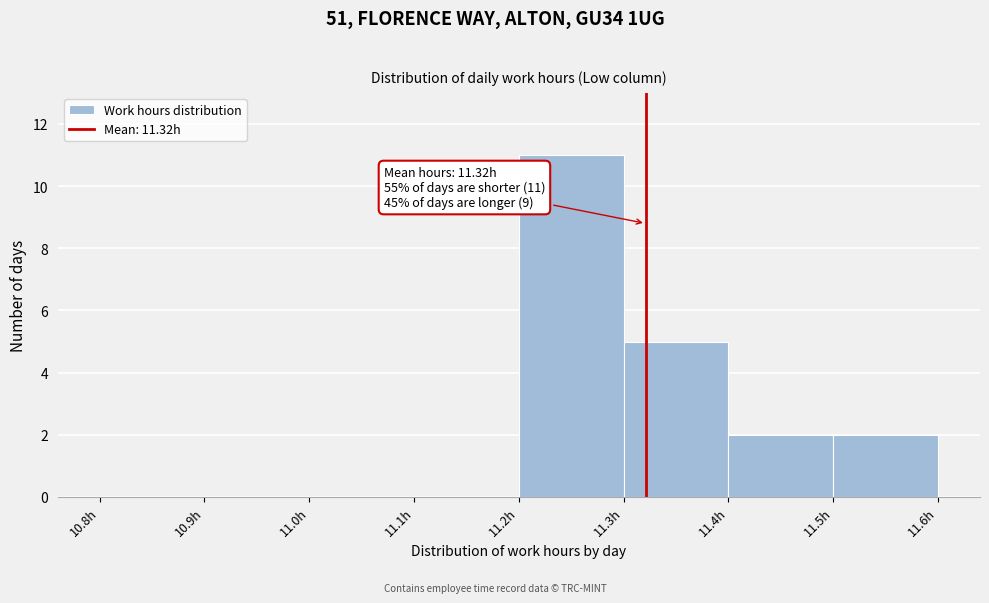

Over which range of the x-axis is the bar tallest?

11.2 to 11.3